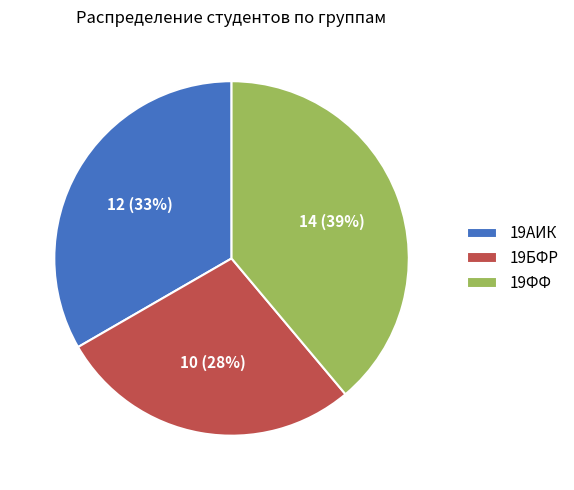

How many segments does this pie chart have?

3